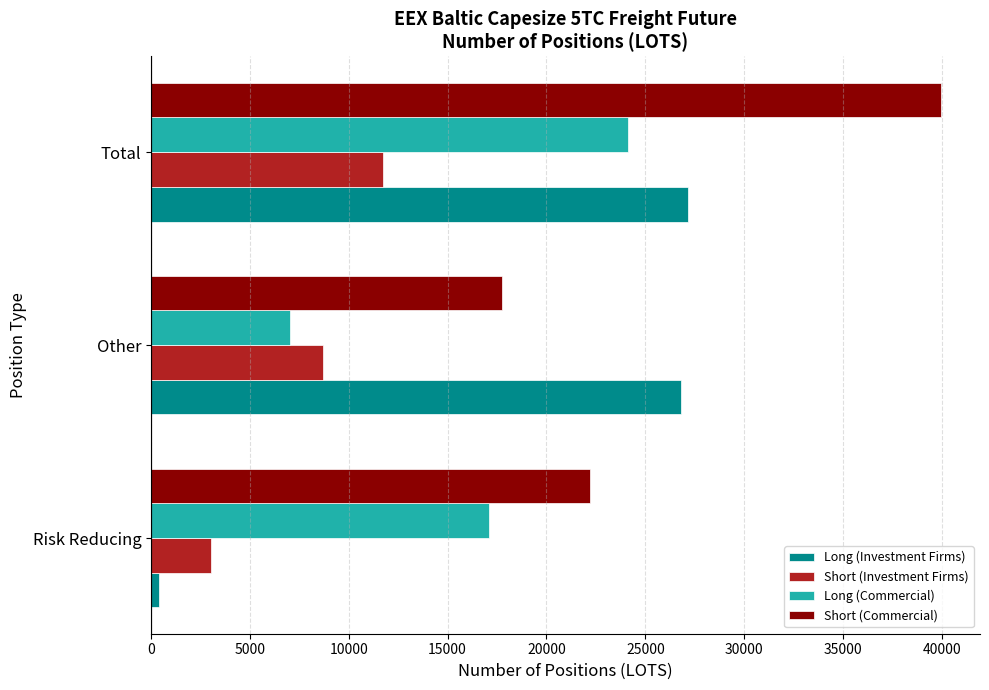

What is the total value across all series at Total?

102943.8